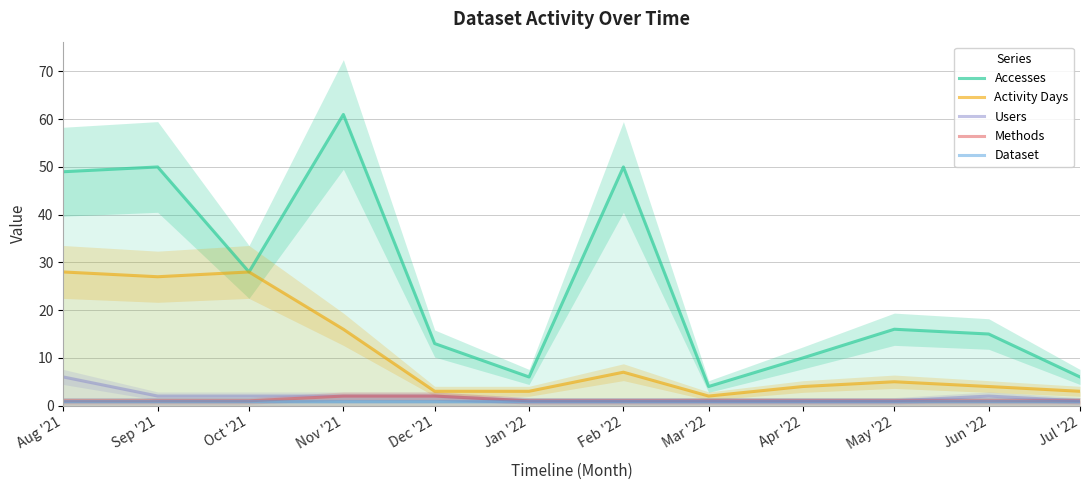

Rank the series at May '22 from lowest to highest value.

Users, Methods, Dataset, Activity Days, Accesses